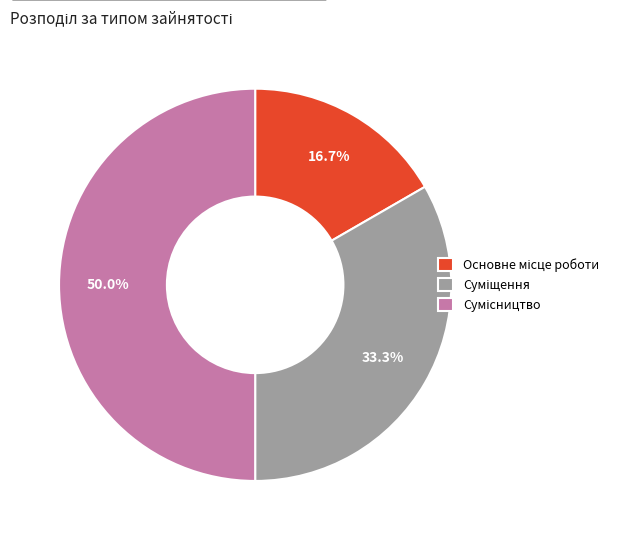

Rank the categories by value from highest to lowest.

Сумісництво, Суміщення, Основне місце роботи